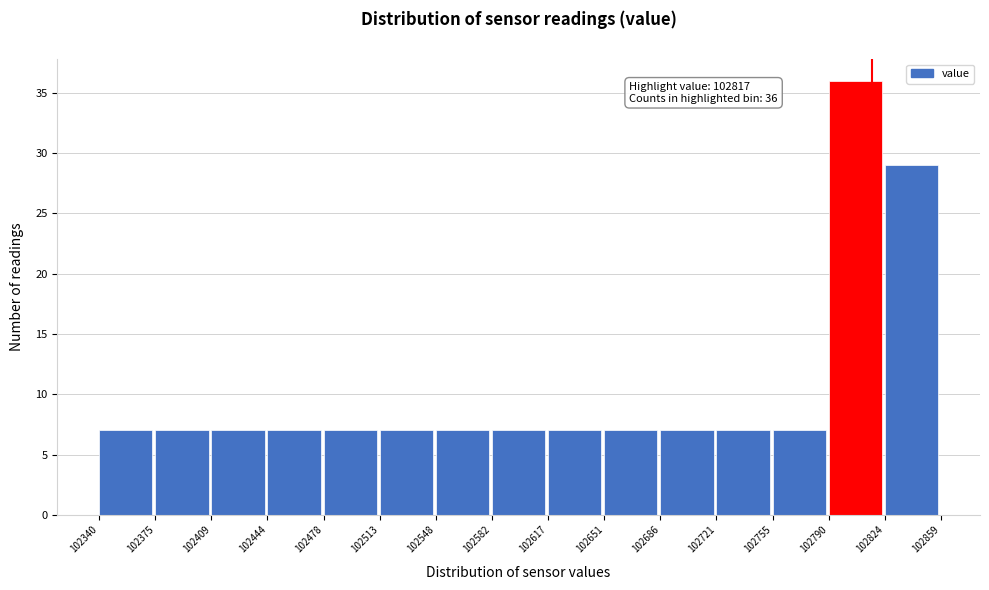

Which range on the x-axis has the tallest bar?

102790 to 102824